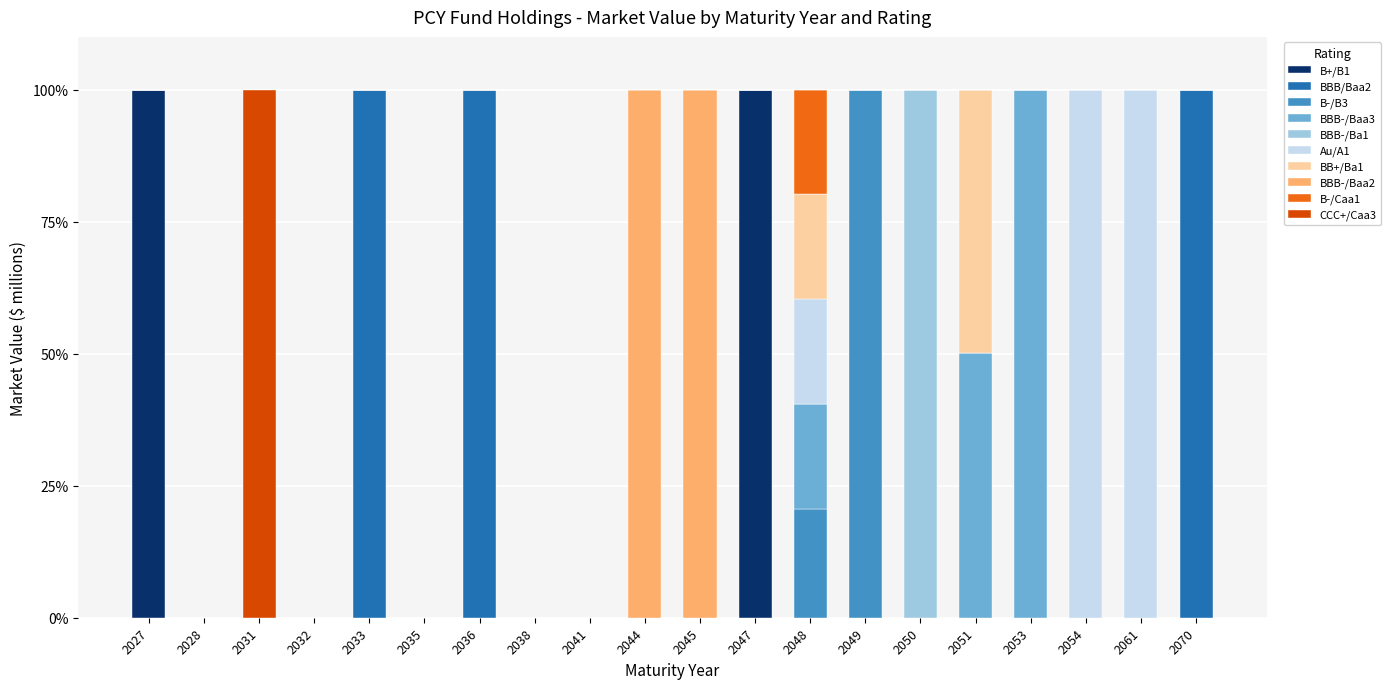

Are the bars grouped side by side (vs. stacked)?

No